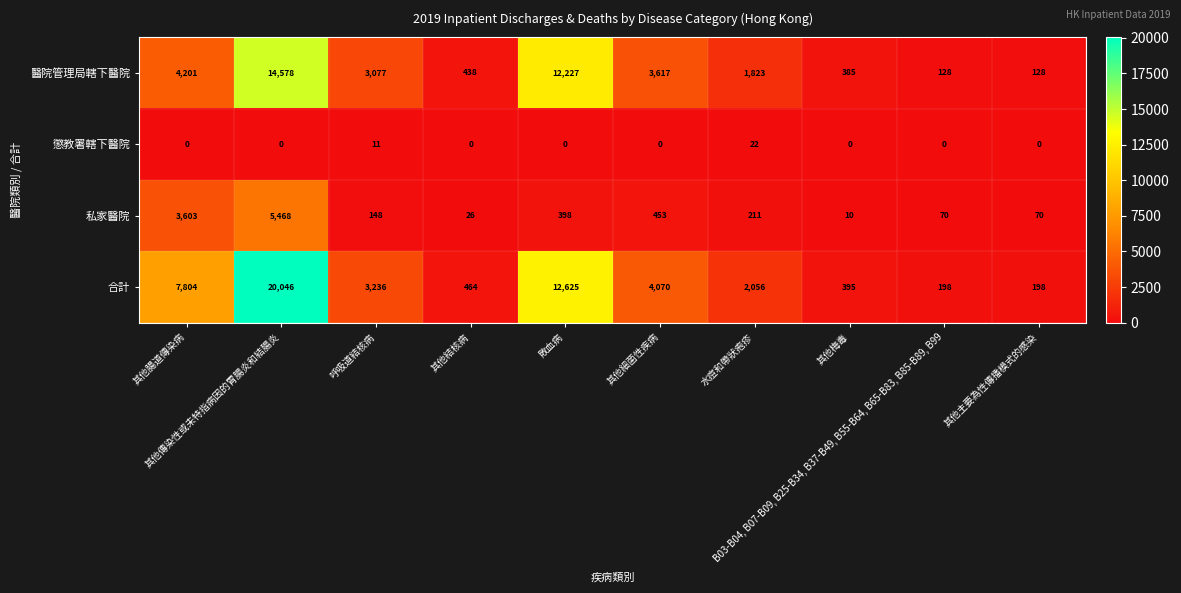

At how many categories does at least one series exceed 1552?

6